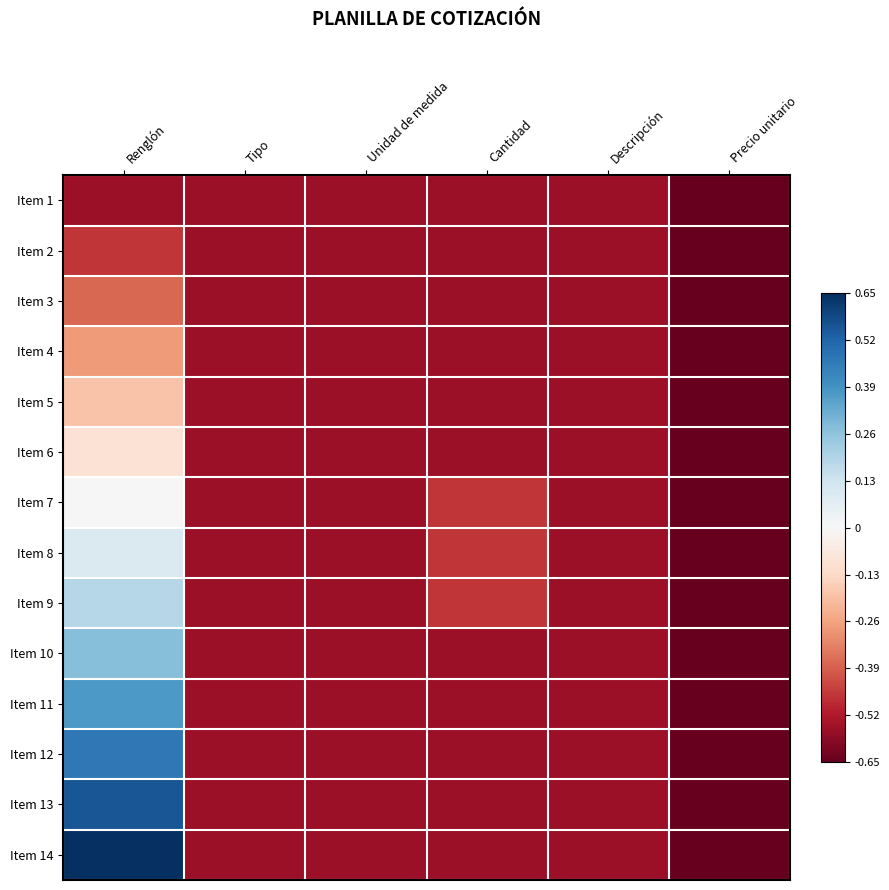

Reading right to left, extract all data points from this chart.

Item 1: Precio unitario=-0.7	Descripción=-0.6	Cantidad=-0.6	Unidad de medida=-0.6	Tipo=-0.6	Renglón=-0.6
Item 2: Precio unitario=-0.7	Descripción=-0.6	Cantidad=-0.6	Unidad de medida=-0.6	Tipo=-0.6	Renglón=-0.5
Item 3: Precio unitario=-0.7	Descripción=-0.6	Cantidad=-0.6	Unidad de medida=-0.6	Tipo=-0.6	Renglón=-0.4
Item 4: Precio unitario=-0.7	Descripción=-0.6	Cantidad=-0.6	Unidad de medida=-0.6	Tipo=-0.6	Renglón=-0.3
Item 5: Precio unitario=-0.7	Descripción=-0.6	Cantidad=-0.6	Unidad de medida=-0.6	Tipo=-0.6	Renglón=-0.2
Item 6: Precio unitario=-0.7	Descripción=-0.6	Cantidad=-0.6	Unidad de medida=-0.6	Tipo=-0.6	Renglón=-0.1
Item 7: Precio unitario=-0.7	Descripción=-0.6	Cantidad=-0.5	Unidad de medida=-0.6	Tipo=-0.6	Renglón=0.0
Item 8: Precio unitario=-0.7	Descripción=-0.6	Cantidad=-0.5	Unidad de medida=-0.6	Tipo=-0.6	Renglón=0.1
Item 9: Precio unitario=-0.7	Descripción=-0.6	Cantidad=-0.5	Unidad de medida=-0.6	Tipo=-0.6	Renglón=0.2
Item 10: Precio unitario=-0.7	Descripción=-0.6	Cantidad=-0.6	Unidad de medida=-0.6	Tipo=-0.6	Renglón=0.3
Item 11: Precio unitario=-0.7	Descripción=-0.6	Cantidad=-0.6	Unidad de medida=-0.6	Tipo=-0.6	Renglón=0.4
Item 12: Precio unitario=-0.7	Descripción=-0.6	Cantidad=-0.6	Unidad de medida=-0.6	Tipo=-0.6	Renglón=0.5
Item 13: Precio unitario=-0.7	Descripción=-0.6	Cantidad=-0.6	Unidad de medida=-0.6	Tipo=-0.6	Renglón=0.6
Item 14: Precio unitario=-0.7	Descripción=-0.6	Cantidad=-0.6	Unidad de medida=-0.6	Tipo=-0.6	Renglón=0.7